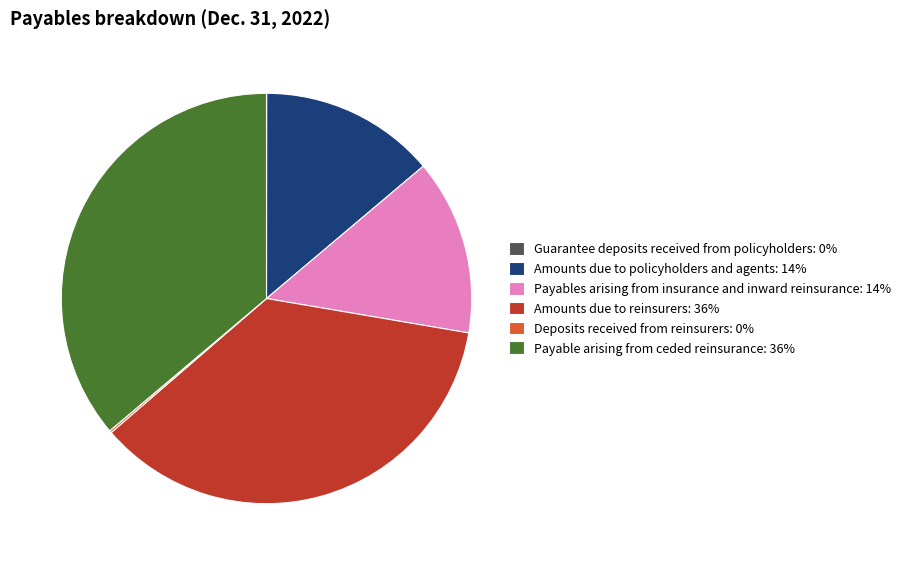

Does Payables arising from insurance and inward reinsurance account for over 50% of the chart?

No